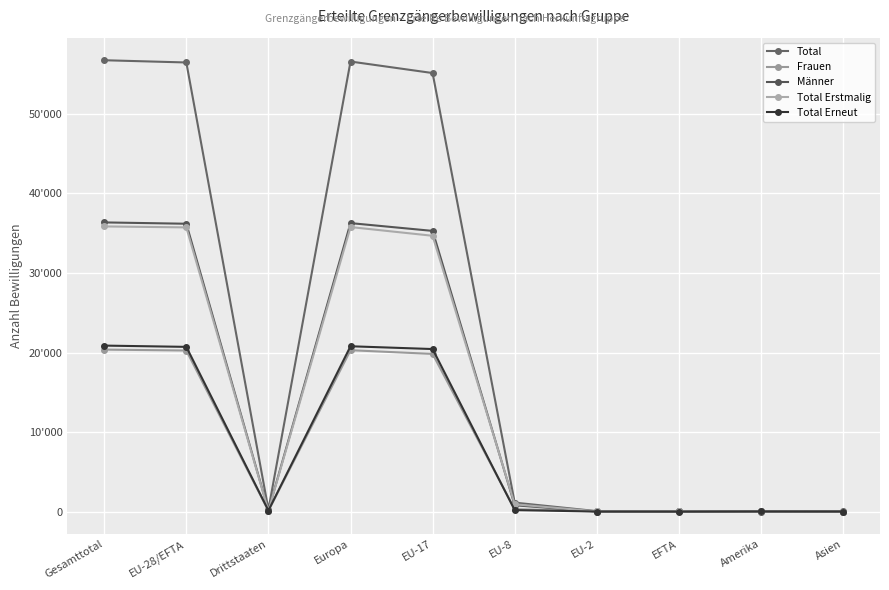

Where do Männer and Total Erneut first cross each other?

EU-8 and EU-2